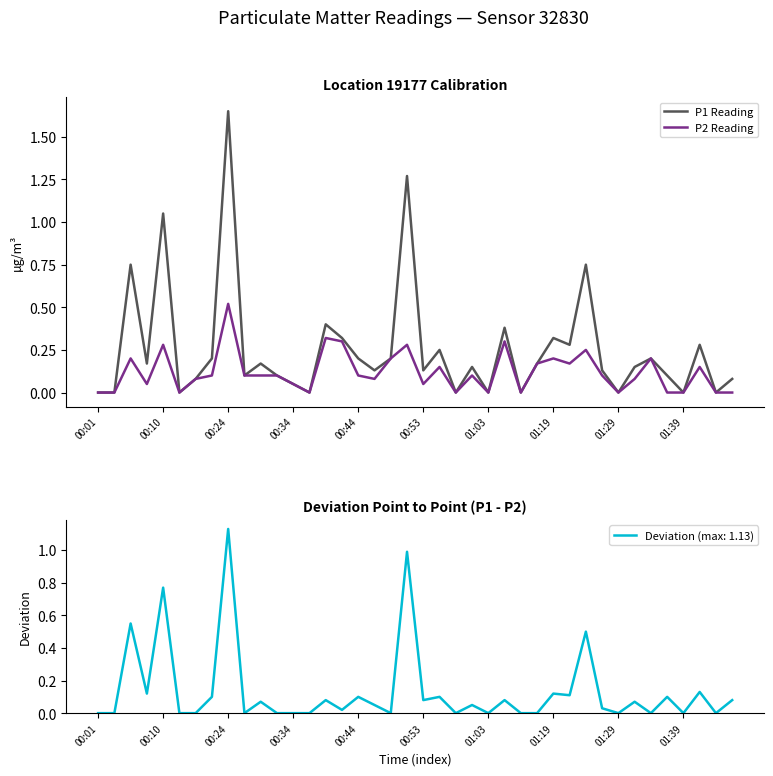

At which label is P2 Reading closest to 0?

00:01